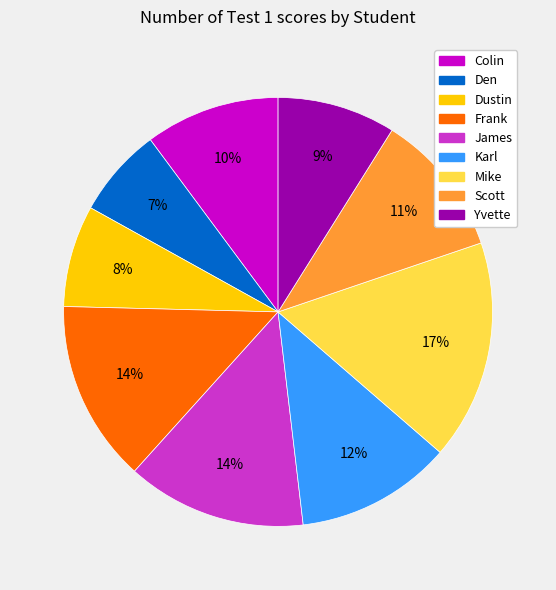

How many slices are in this pie chart?

9